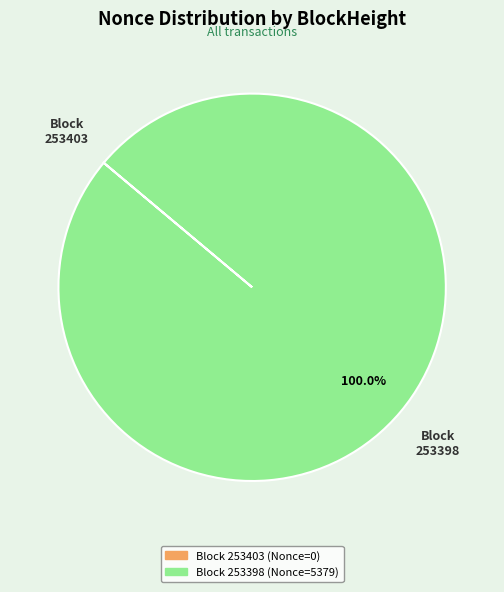

Is there any slice that represents more than half of the pie?

Yes